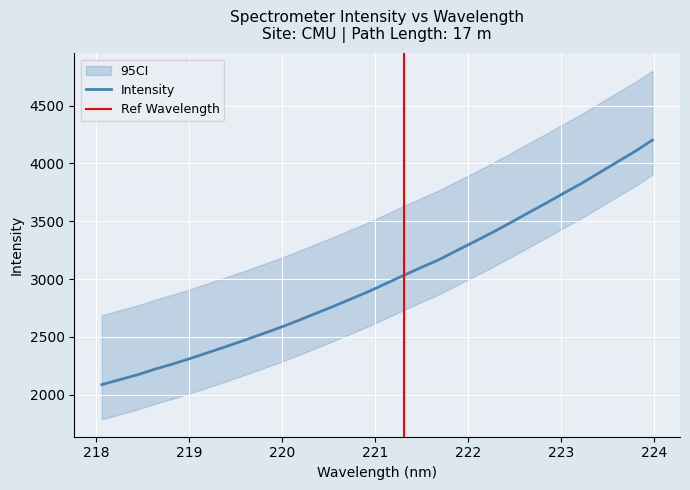

What is the difference between the values at 220.7354 and 223.2172?

1000.9